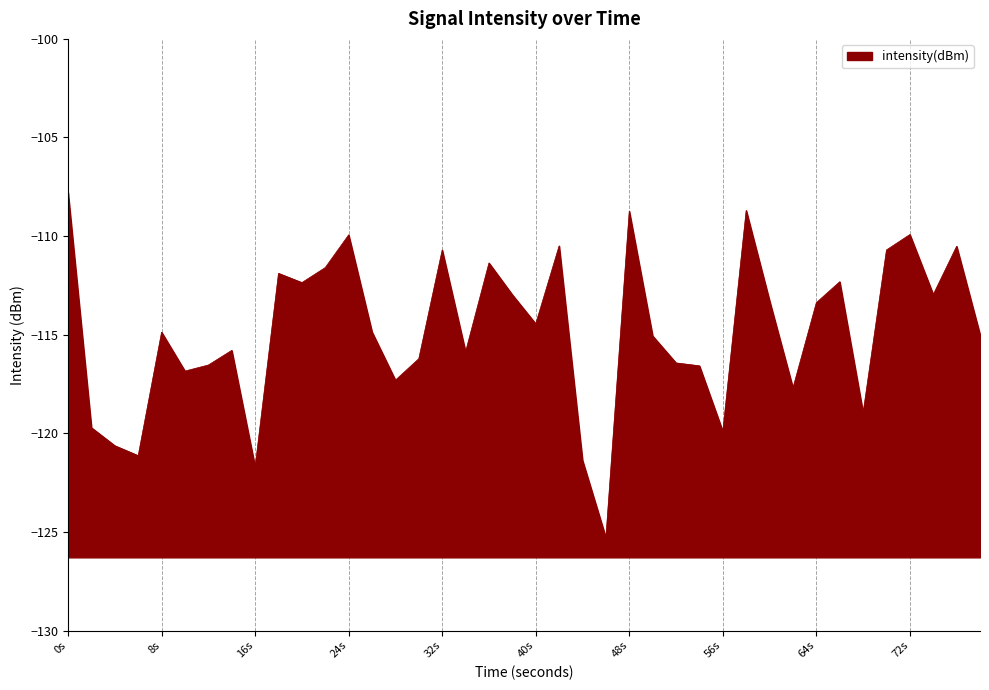

What is the maximum value shown in the chart?

-107.8